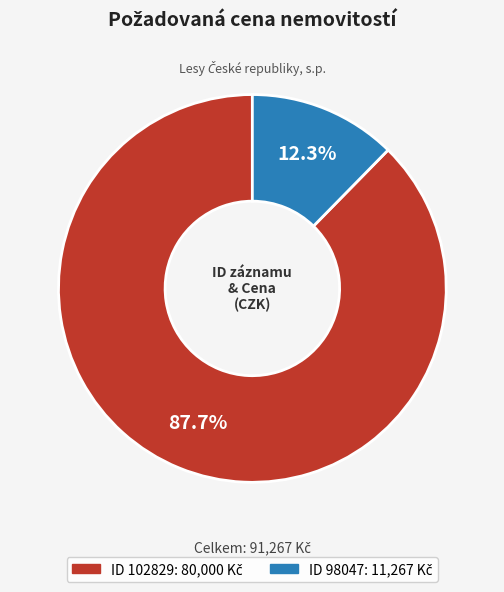

Does any single category account for the majority?

Yes